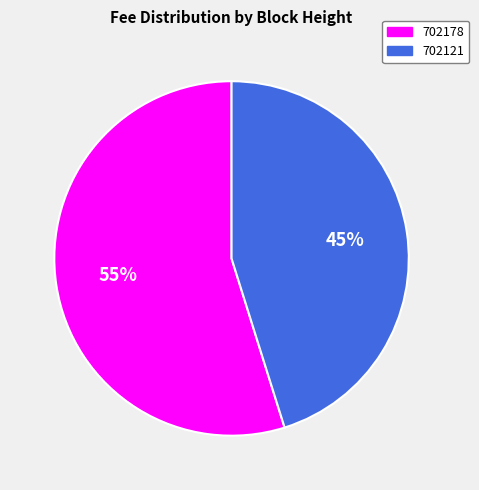

What percentage is the 702121 slice, to the nearest percent?

45%